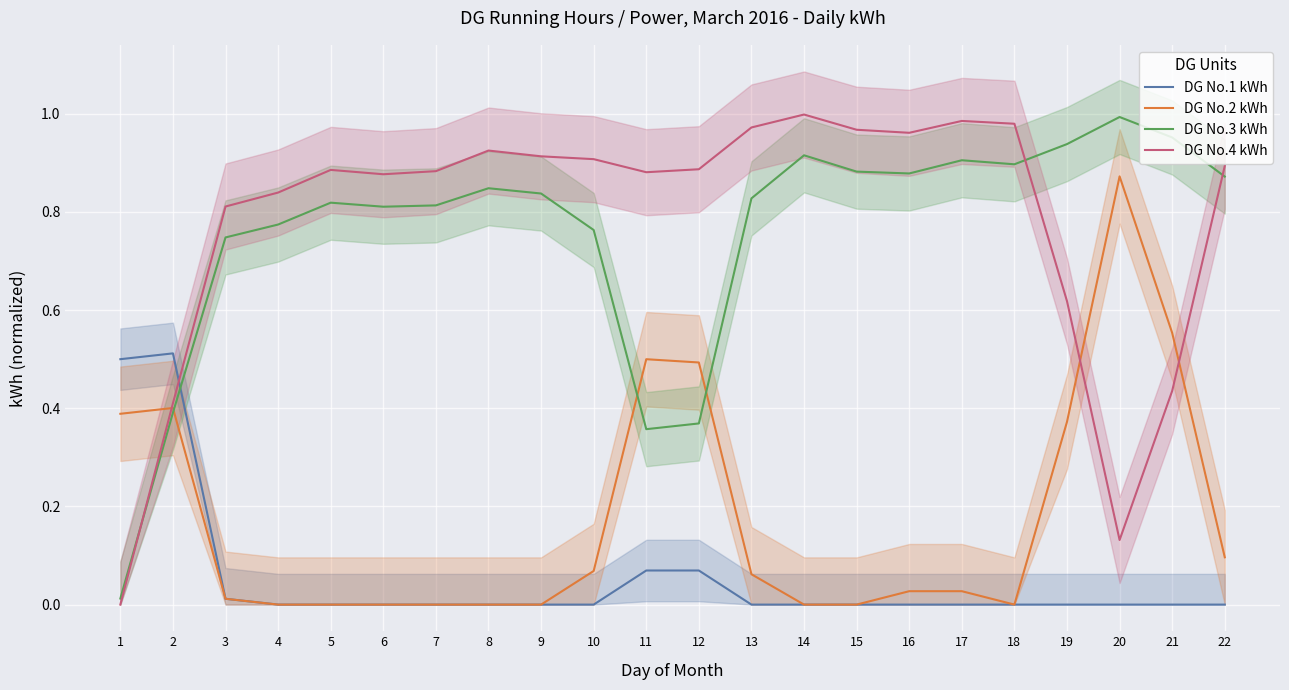

What is the total value across all series at 6?

1.7